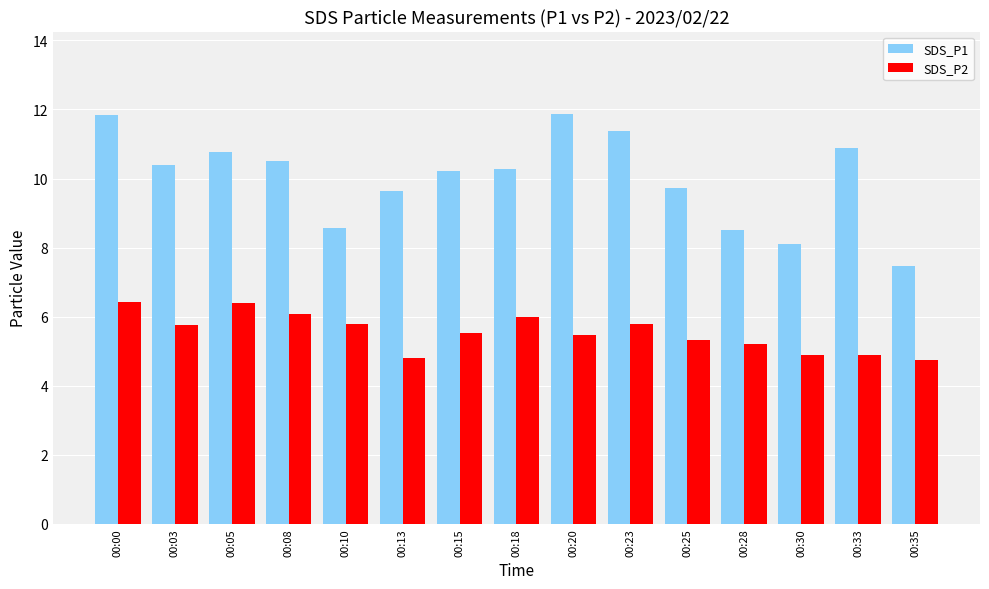

Read the SDS_P2 value at 00:10.

5.8